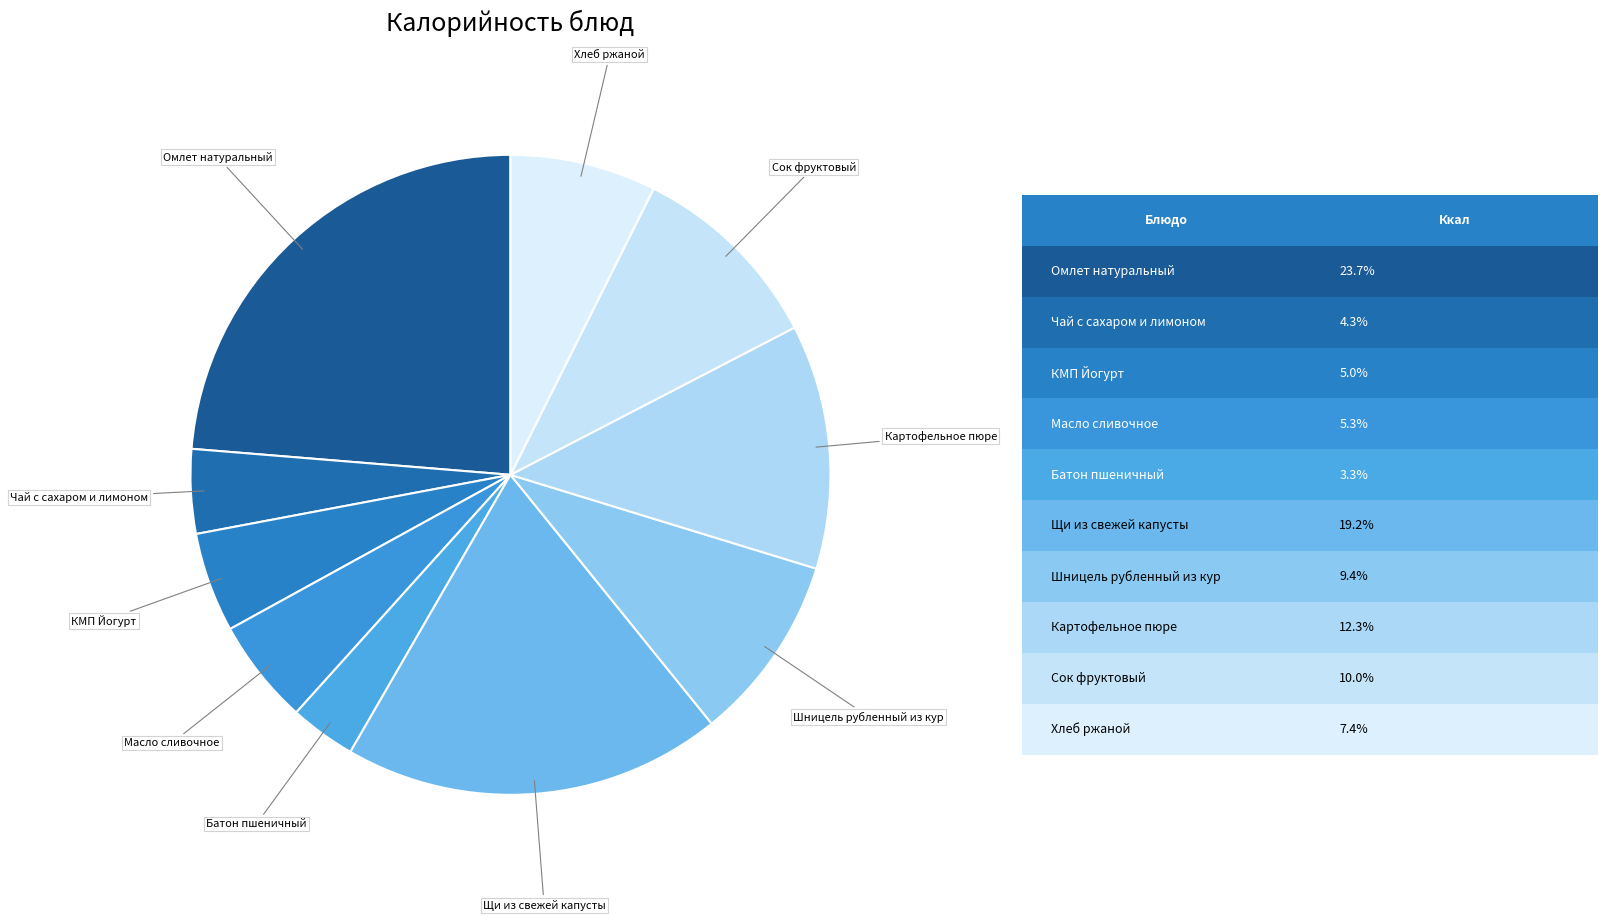

How many slices are in this pie chart?

10